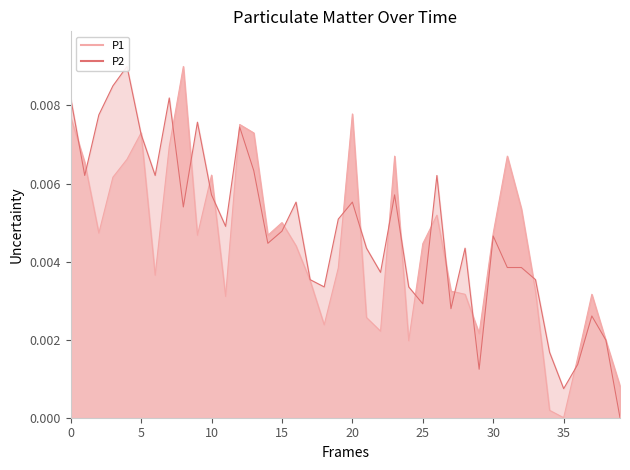

In P1 line, how many points are lower than both neighbors (excluding endpoints)?

10